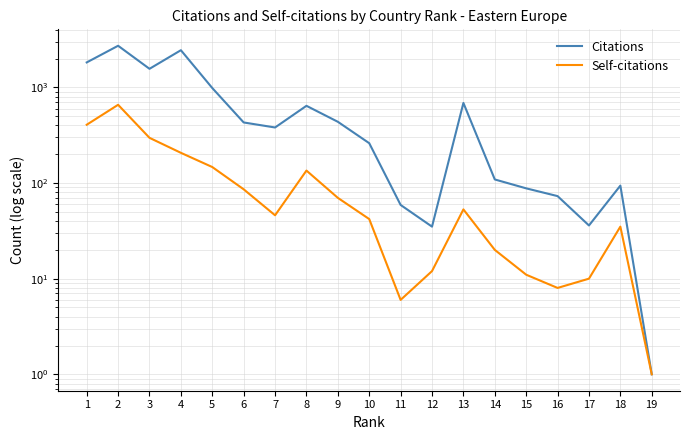

Where does the Citations series first go above 381?

1